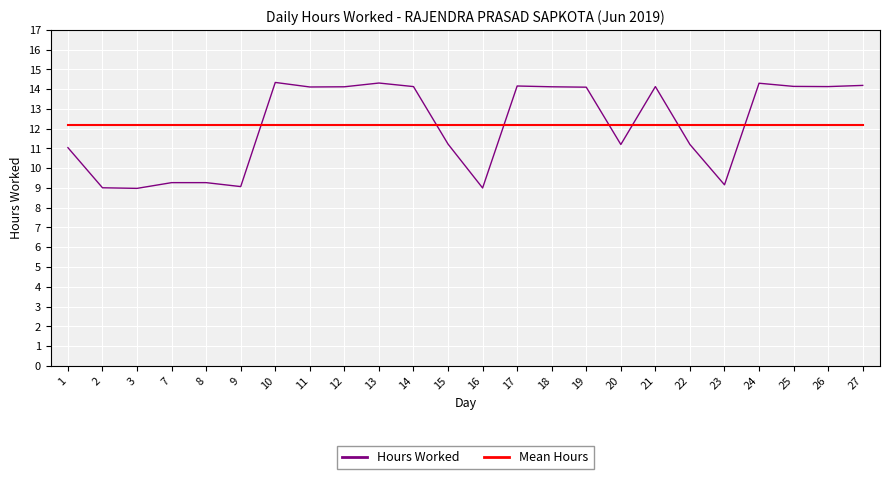

The value of Hours Worked at 20 is 3.5. True or false?

False